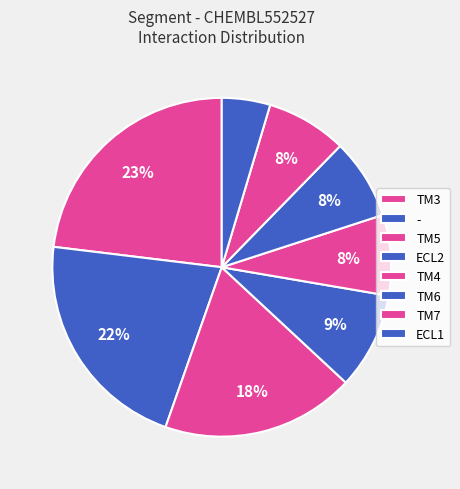

Does - represent more than half of the total?

No